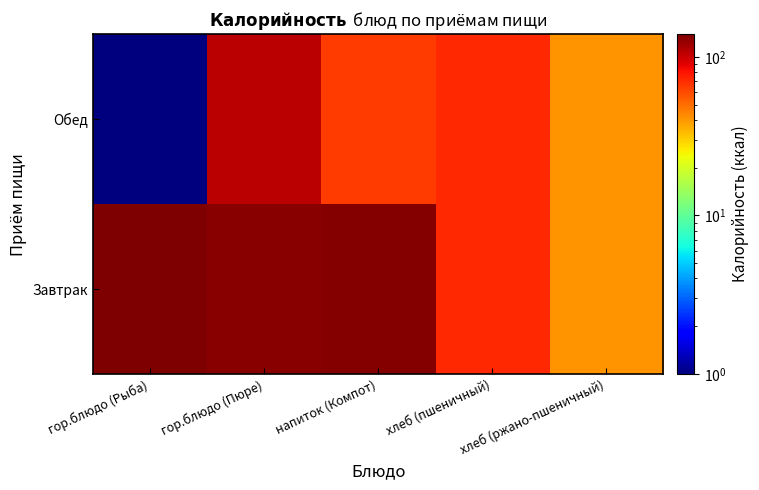

List the series in order of their overall mean, highest first.

Завтрак, Обед